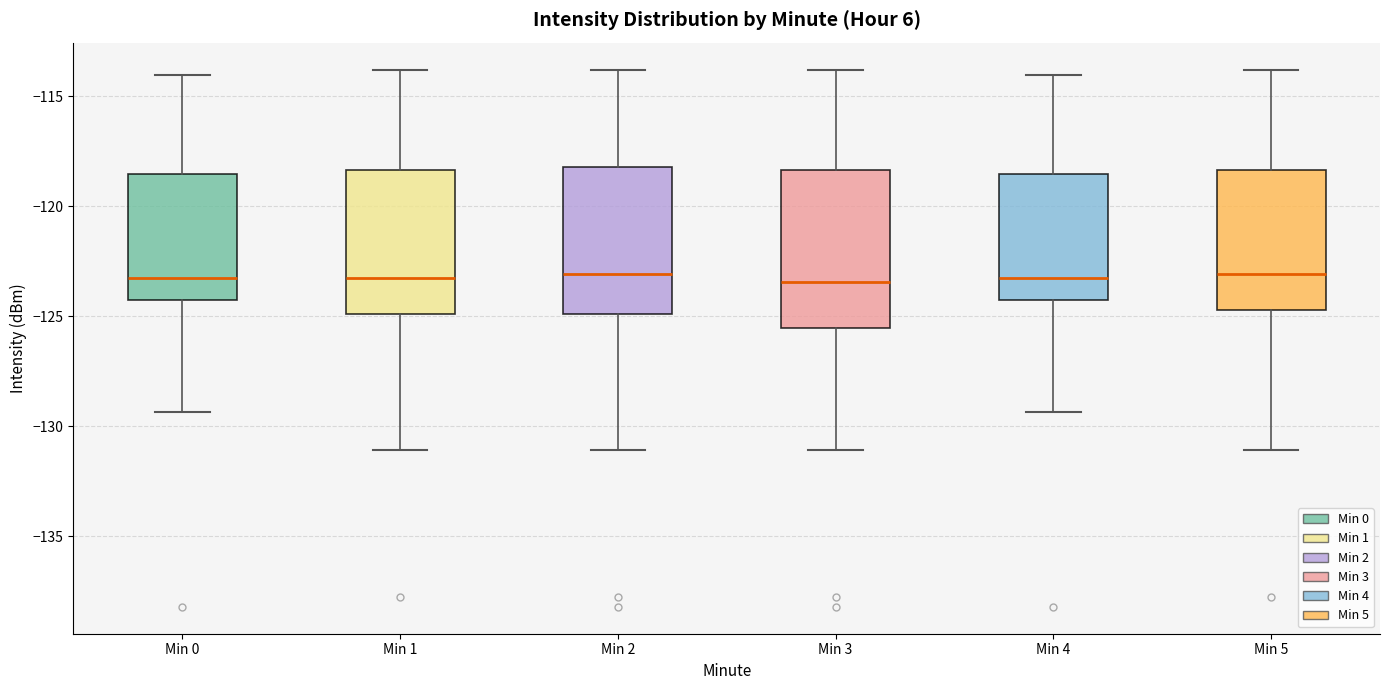

Where is the upper edge of the box for Min 0 on the y-axis? The values are not printed on the chart, so give them approximately, as read against the axis.

-118.5